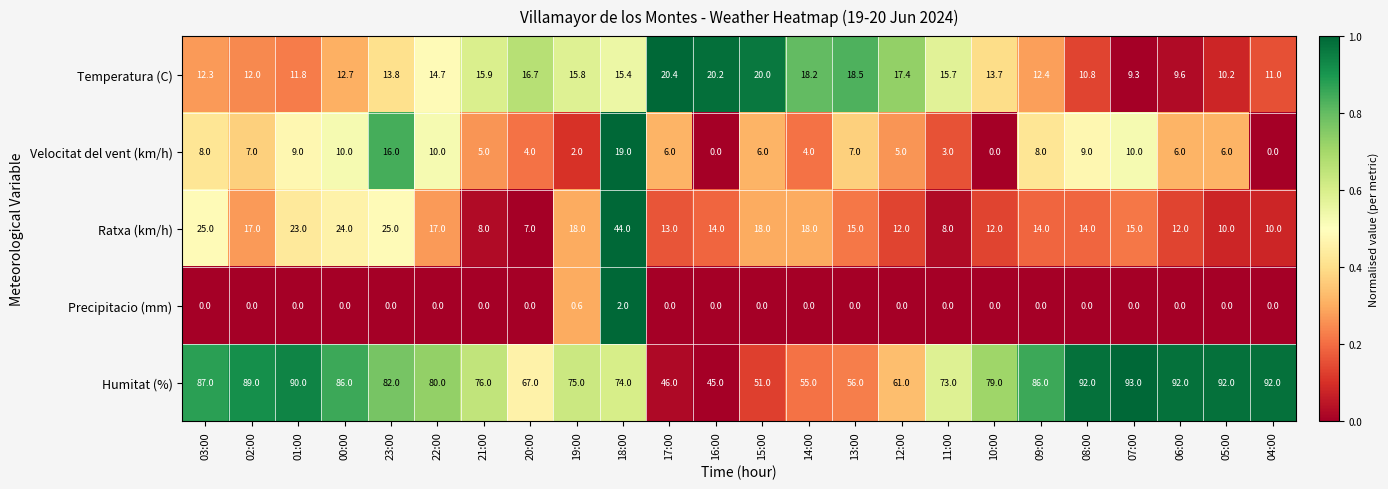

Which series has the widest spread of values?

Humitat (%)